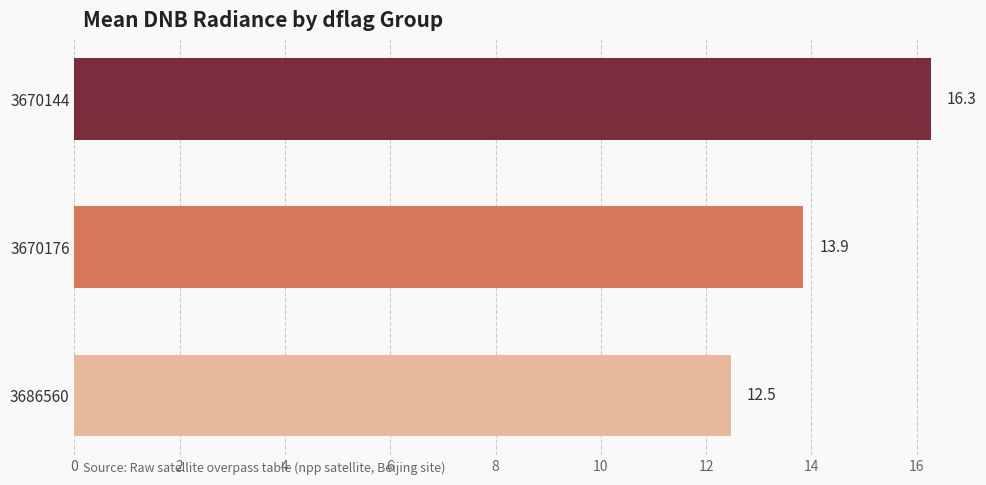

Rank the categories by value from lowest to highest.

3686560, 3670176, 3670144